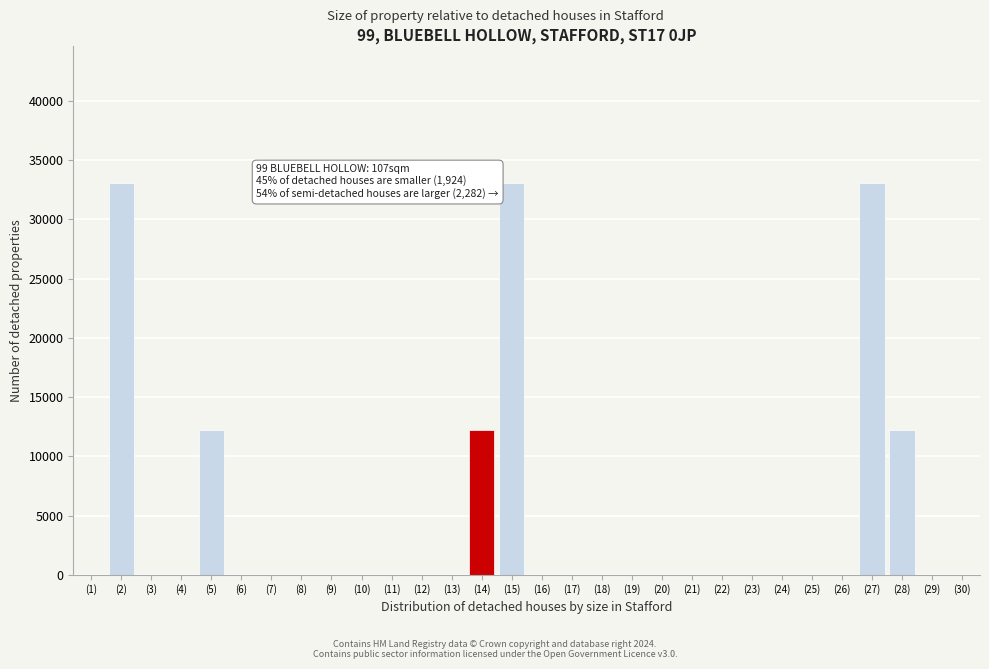

Reading left to right, extract all data points from this chart.

(1)=0	(2)=33062	(3)=0	(4)=0	(5)=12223	(6)=0	(7)=0	(8)=0	(9)=0	(10)=0	(11)=0	(12)=0	(13)=0	(14)=12223	(15)=33062	(16)=0	(17)=0	(18)=0	(19)=0	(20)=0	(21)=0	(22)=0	(23)=0	(24)=0	(25)=0	(26)=0	(27)=33062	(28)=12223	(29)=0	(30)=0